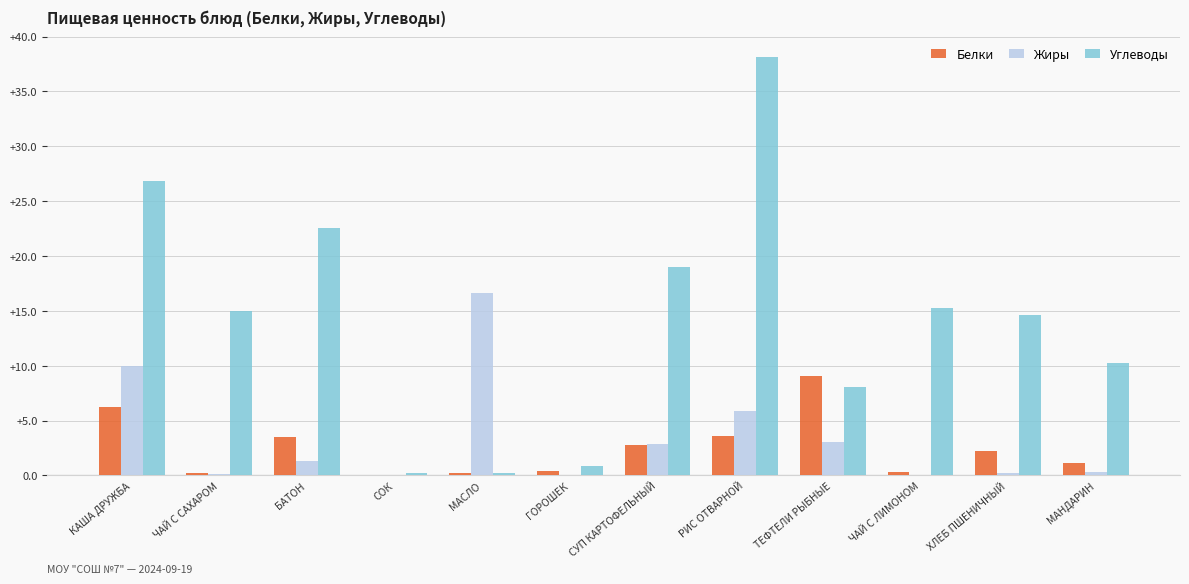

What are all the series names shown in the legend?

Белки, Жиры, Углеводы